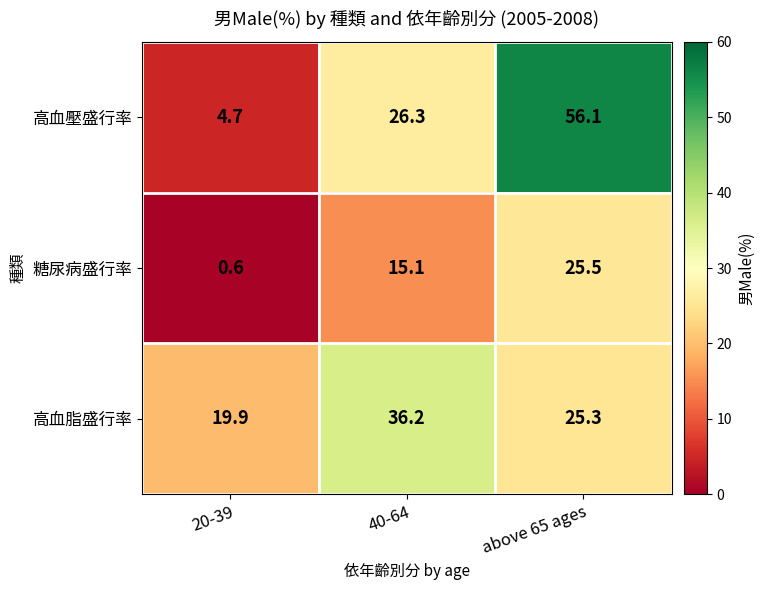

What is the sum of the 高血脂盛行率 values at above 65 ages and 40-64?

61.5